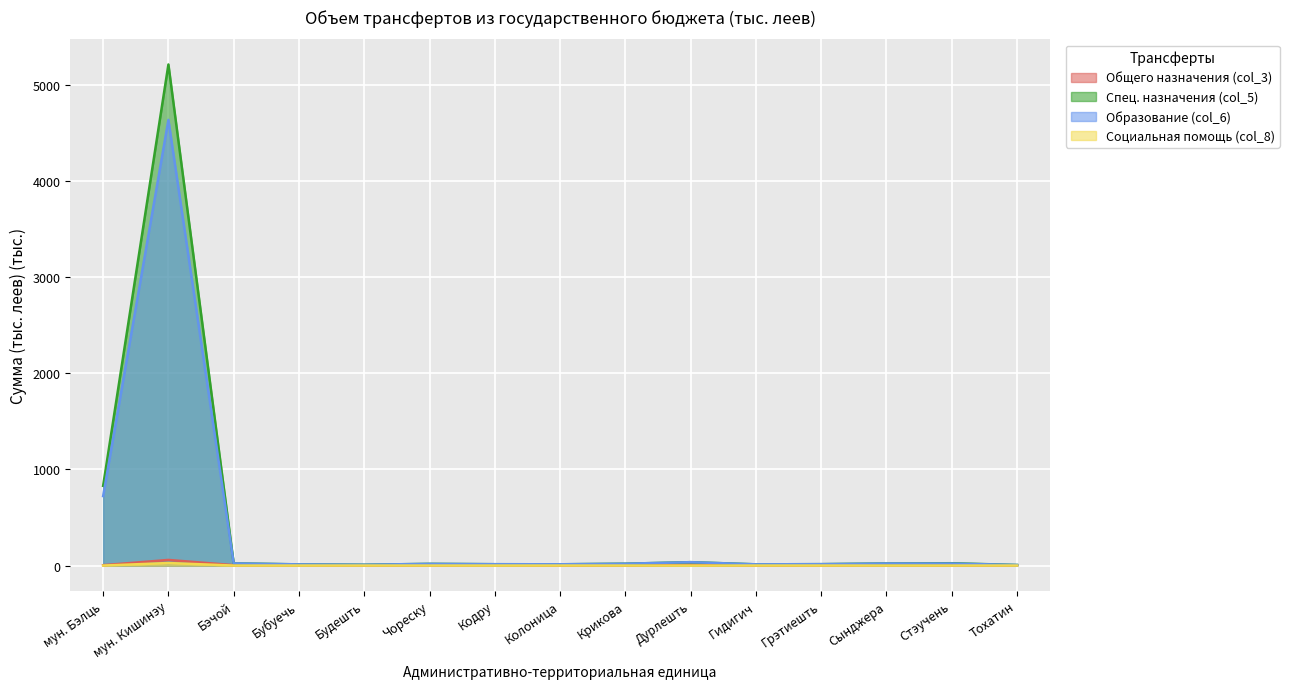

True or false: Спец. назначения (col_5) has a value of 286.4 at мун. Бэлць.

False